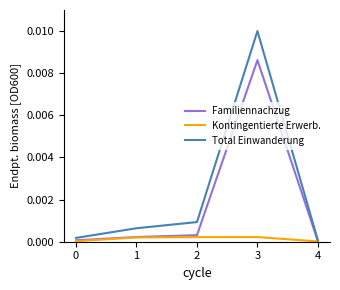

How many interior local peaks does the Total Einwanderung series have?

1